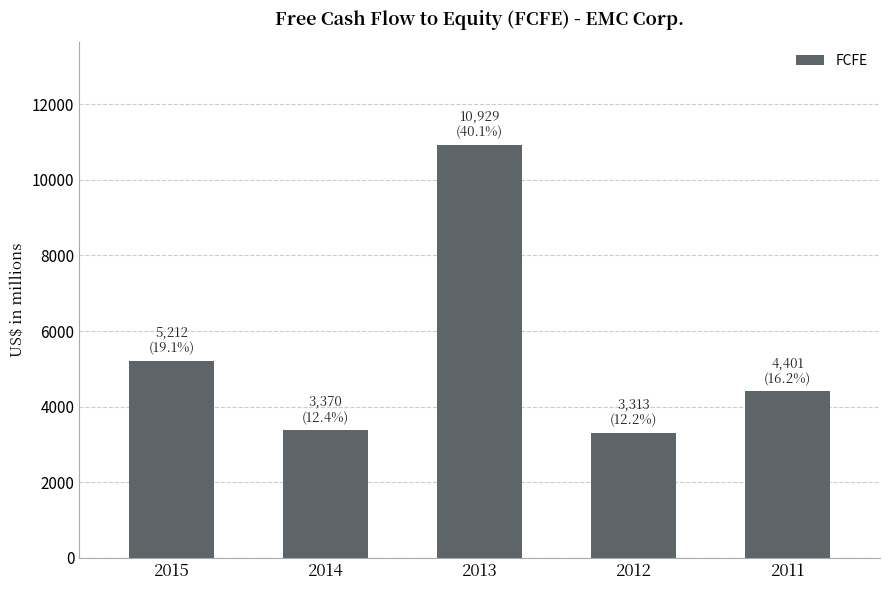

What is the sum of all values?

27225